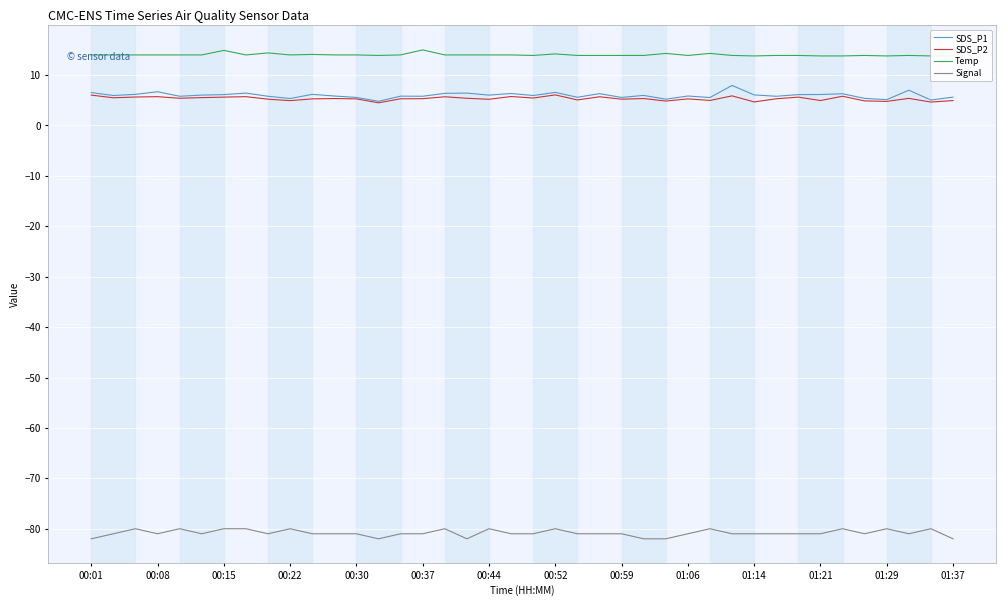

Which series has the largest range (max minus min)?

SDS_P1